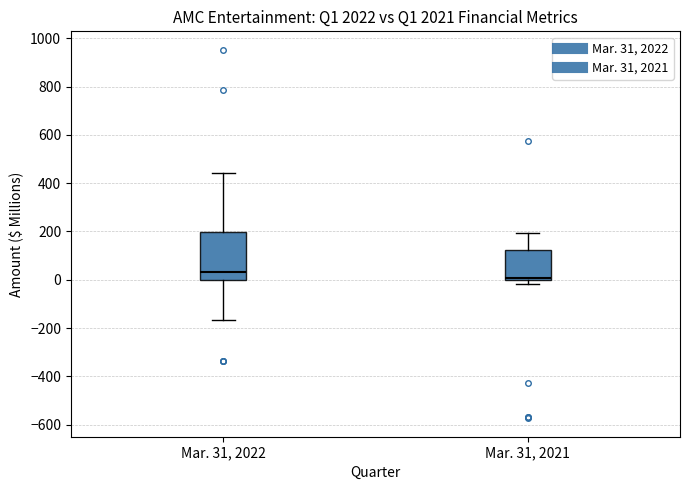

Reading left to right, read every box against the y-axis: the position of its median line, the range the box covers, and the ends of its whiskers. The values are not printed on the chart, so give them approximately, as read against the axis.

Mar. 31, 2022: median 40, box 0 to 200, whiskers -160 to 440
Mar. 31, 2021: median 0 (just above the box's lower edge), box 0 to 120, whiskers -20 to 200